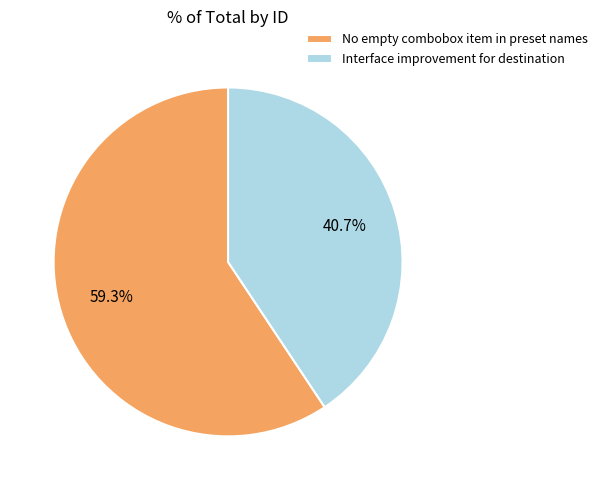

Count the number of slices in the pie.

2